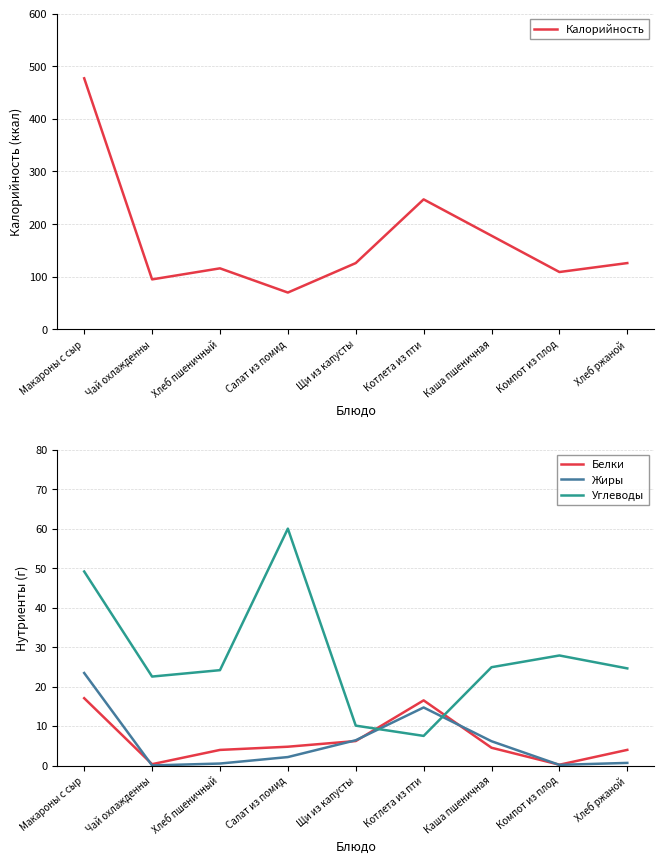

Where does the Белки series first go above 4?

Макароны с сыр